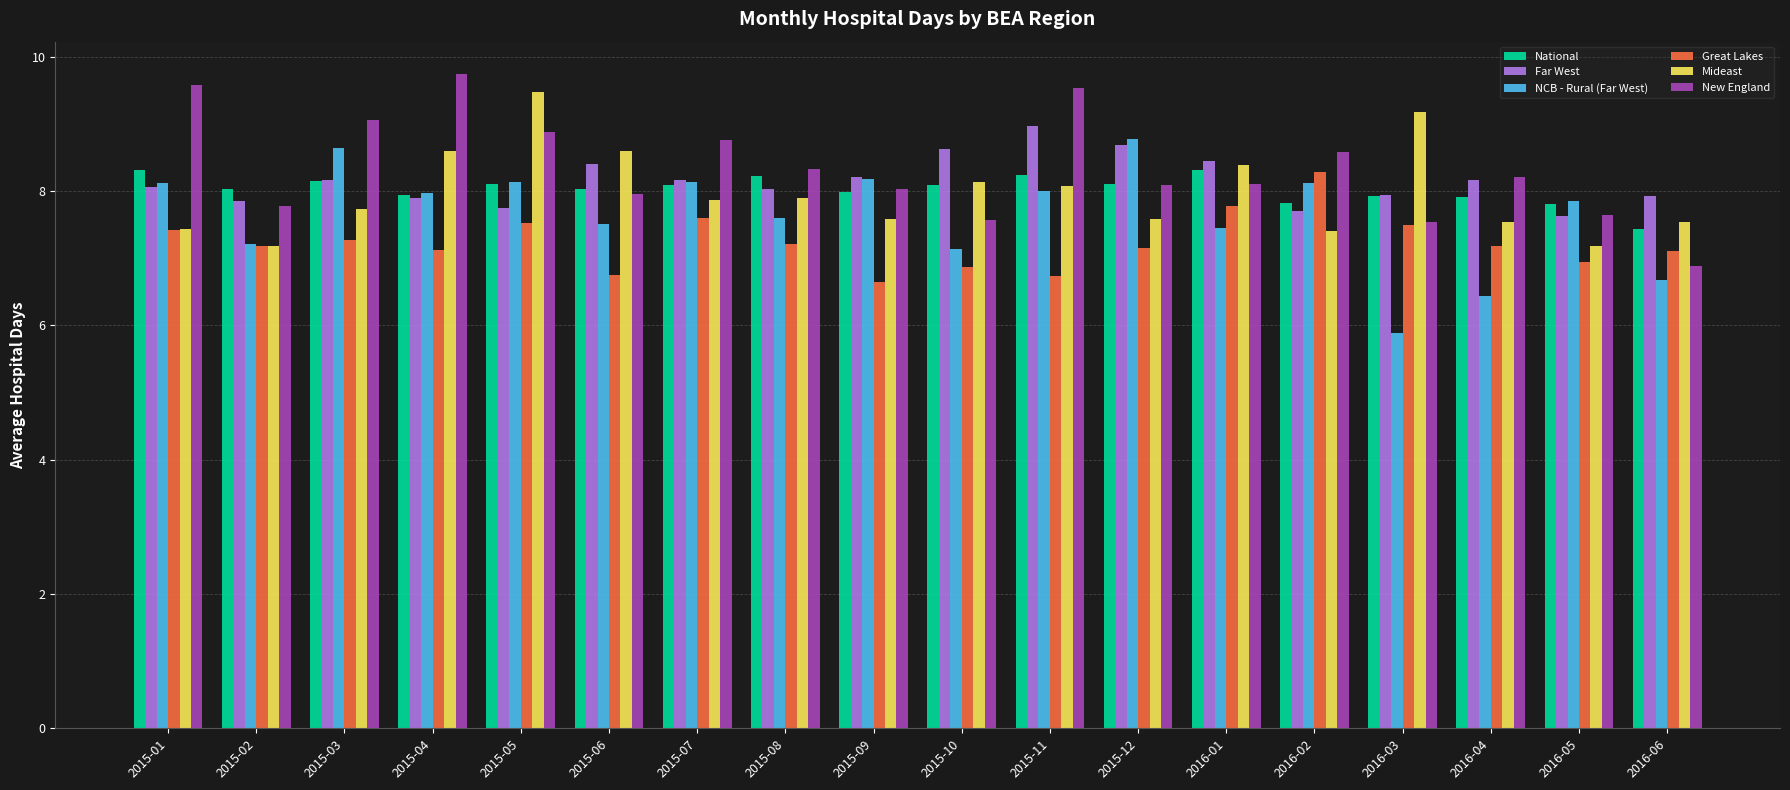

Does the chart contain any negative values?

No